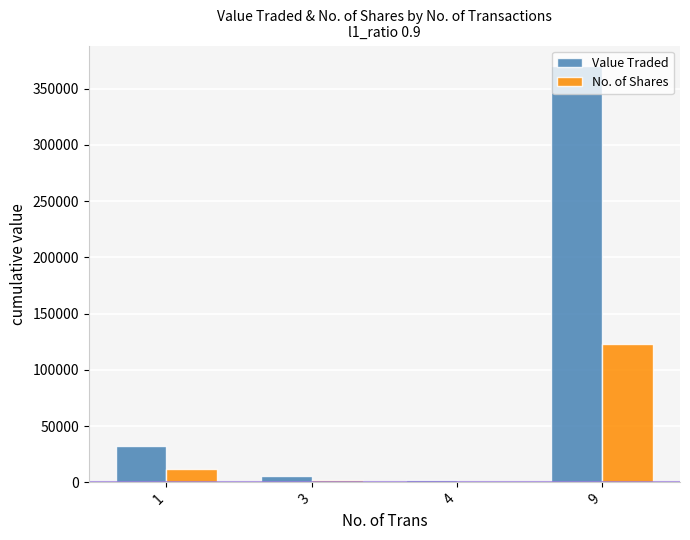

True or false: Value Traded has a value of 5686 at 3.

True